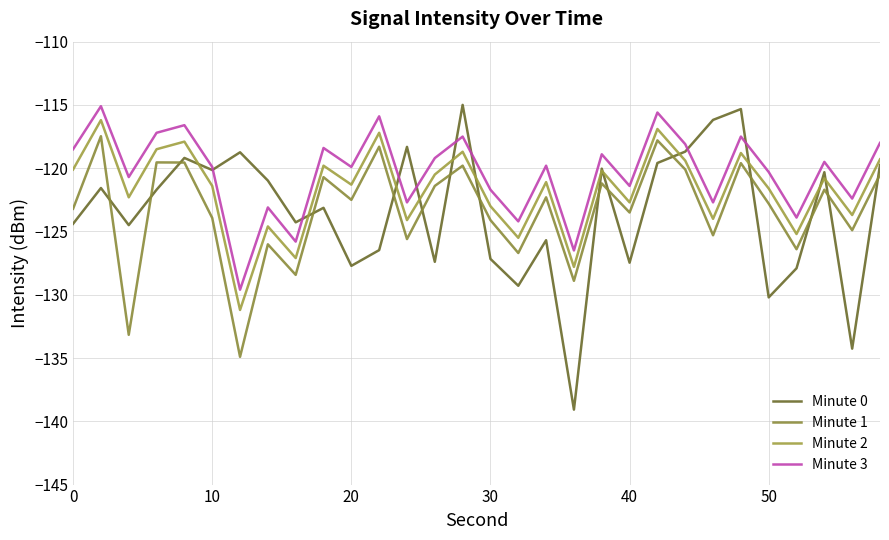

What are all the series names shown in the legend?

Minute 0, Minute 1, Minute 2, Minute 3